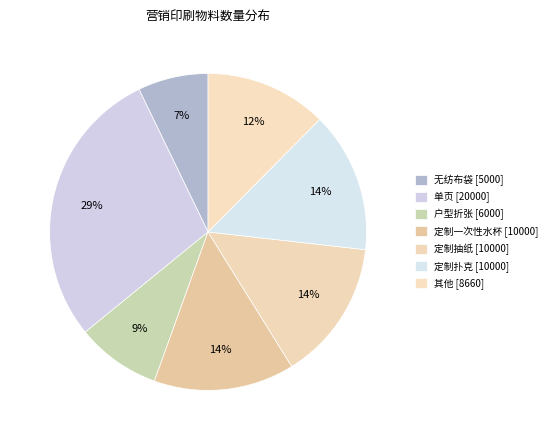

How many segments does this pie chart have?

7